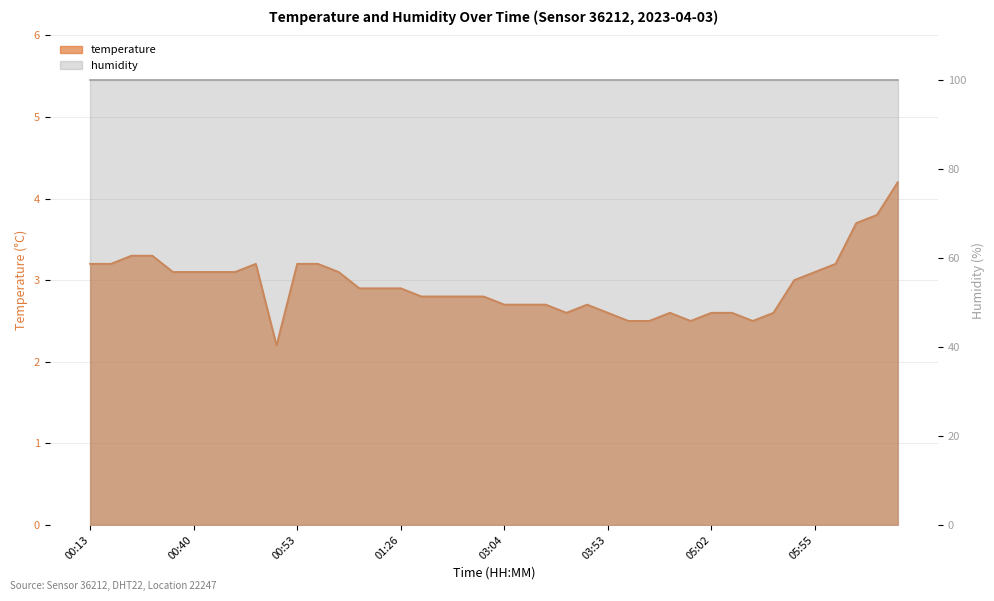

The value at 01:26 is 2.9. True or false?

True